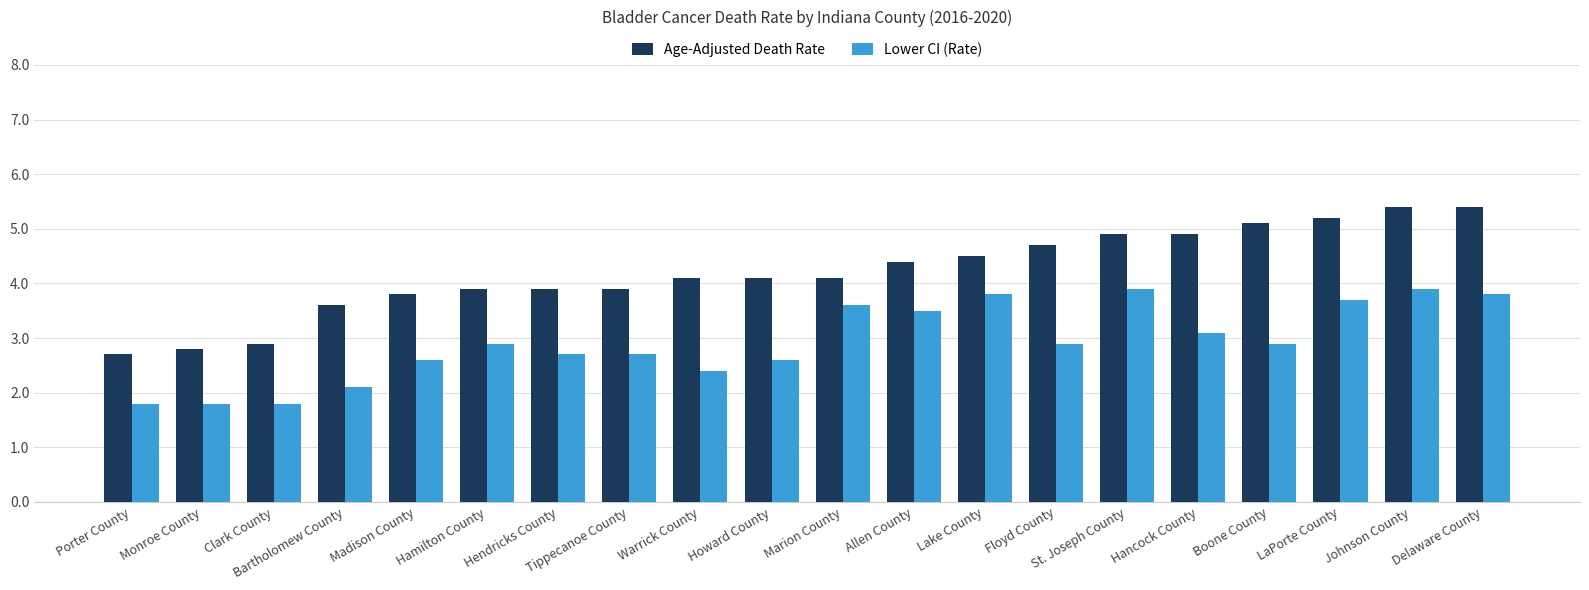

At which label does Age-Adjusted Death Rate reach its minimum?

Porter County